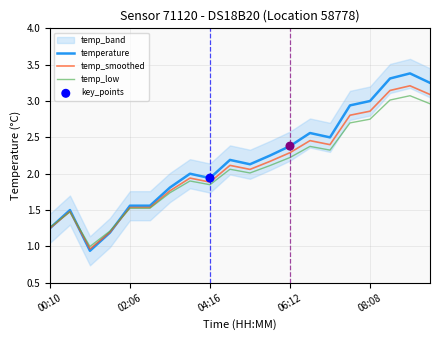

At which category is the sum across all series the highest?

09:05